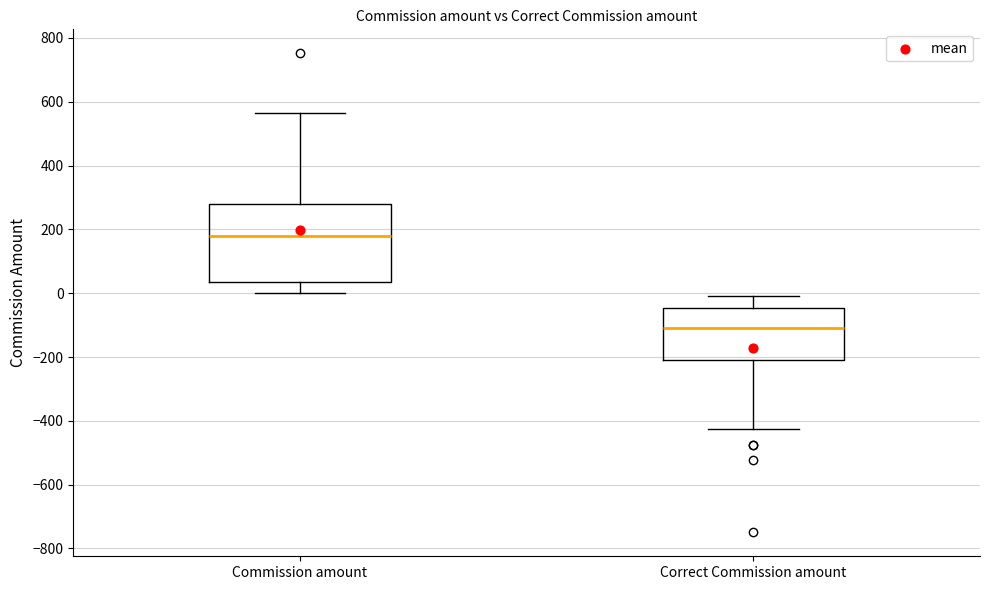

Reading left to right, read every box against the y-axis: the position of its median line, the range the box covers, and the ends of its whiskers. The values are not printed on the chart, so give them approximately, as read against the axis.

Commission amount: median 180, box 40 to 280, whiskers 0 to 560
Correct Commission amount: median -100, box -200 to -40, whiskers -420 to -20